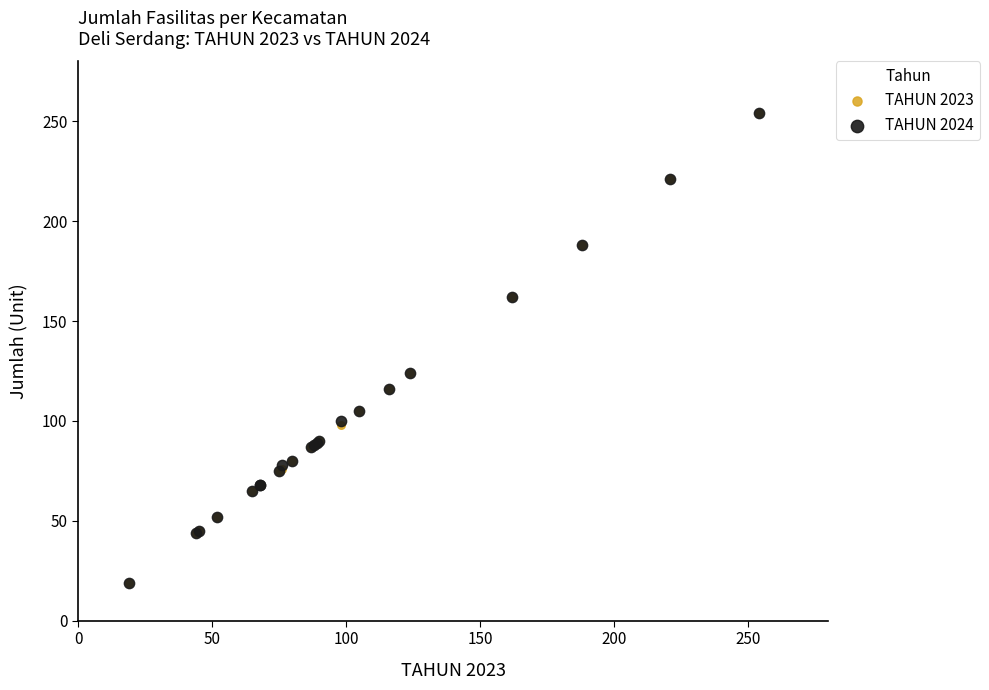

What are all the series names shown in the legend?

TAHUN 2023, TAHUN 2024